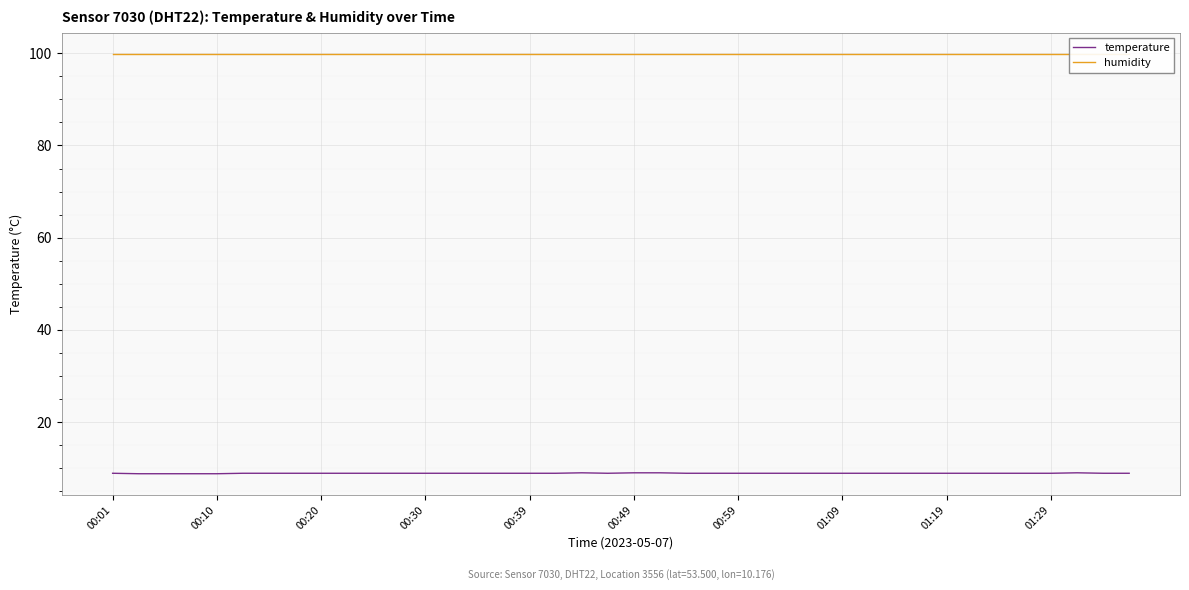

At which label does humidity reach its minimum?

00:01